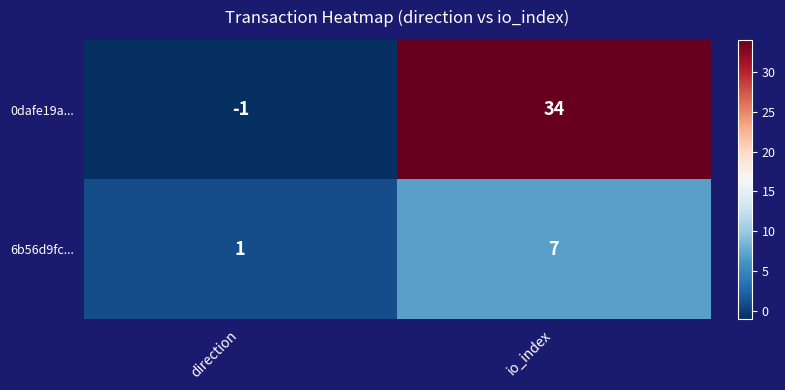

Reading right to left, what are all the values shown in this chart?

0dafe19a...: 34	-1
6b56d9fc...: 7	1